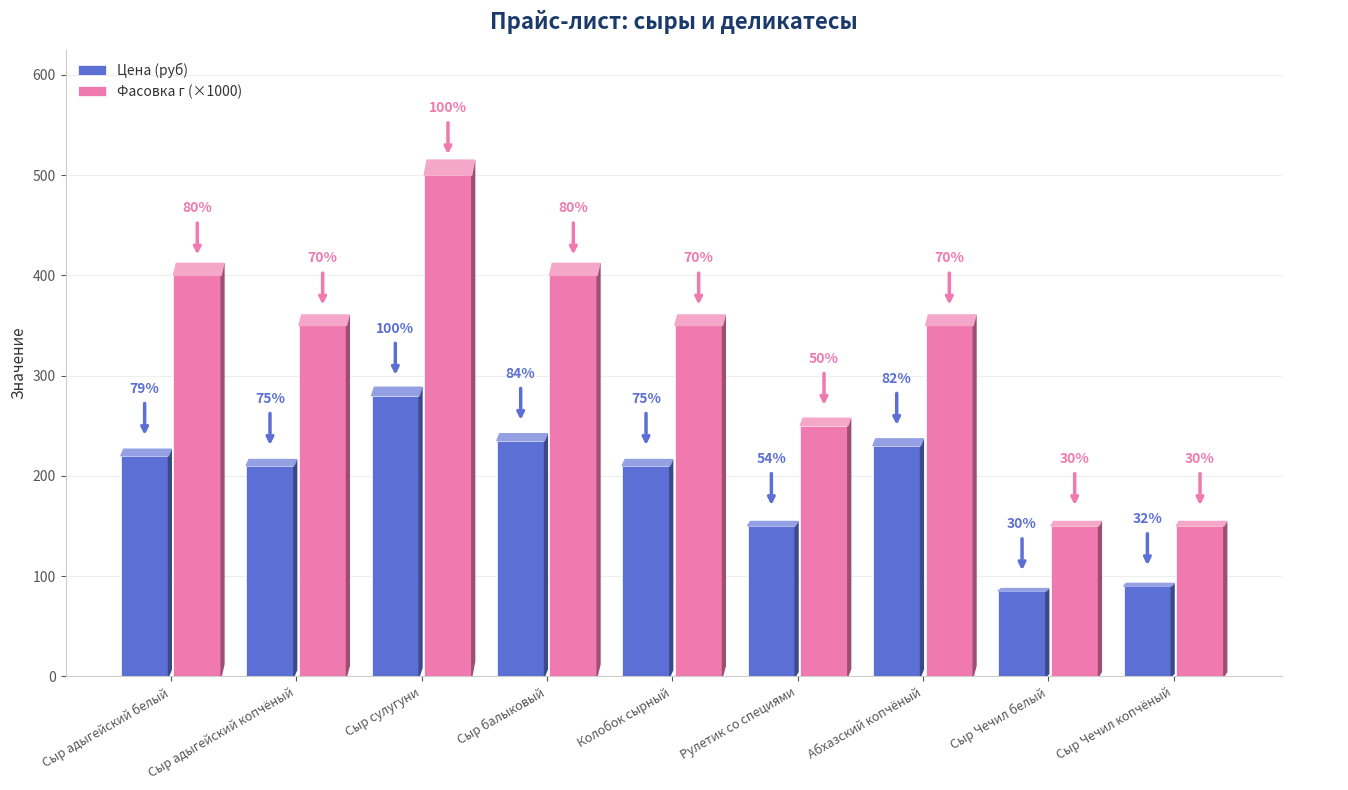

Which label corresponds to the smallest value in the chart?

Сыр Чечил белый